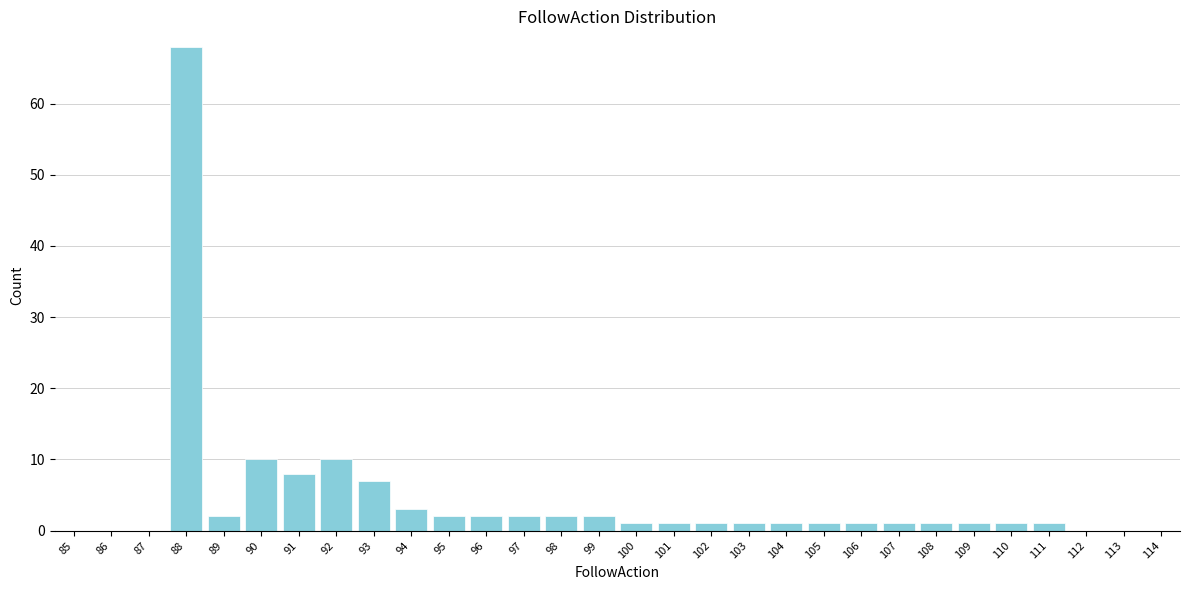

Reading left to right, what are all the values shown in this chart?

85=0	86=0	87=0	88=68	89=2	90=10	91=8	92=10	93=7	94=3	95=2	96=2	97=2	98=2	99=2	100=1	101=1	102=1	103=1	104=1	105=1	106=1	107=1	108=1	109=1	110=1	111=1	112=0	113=0	114=0